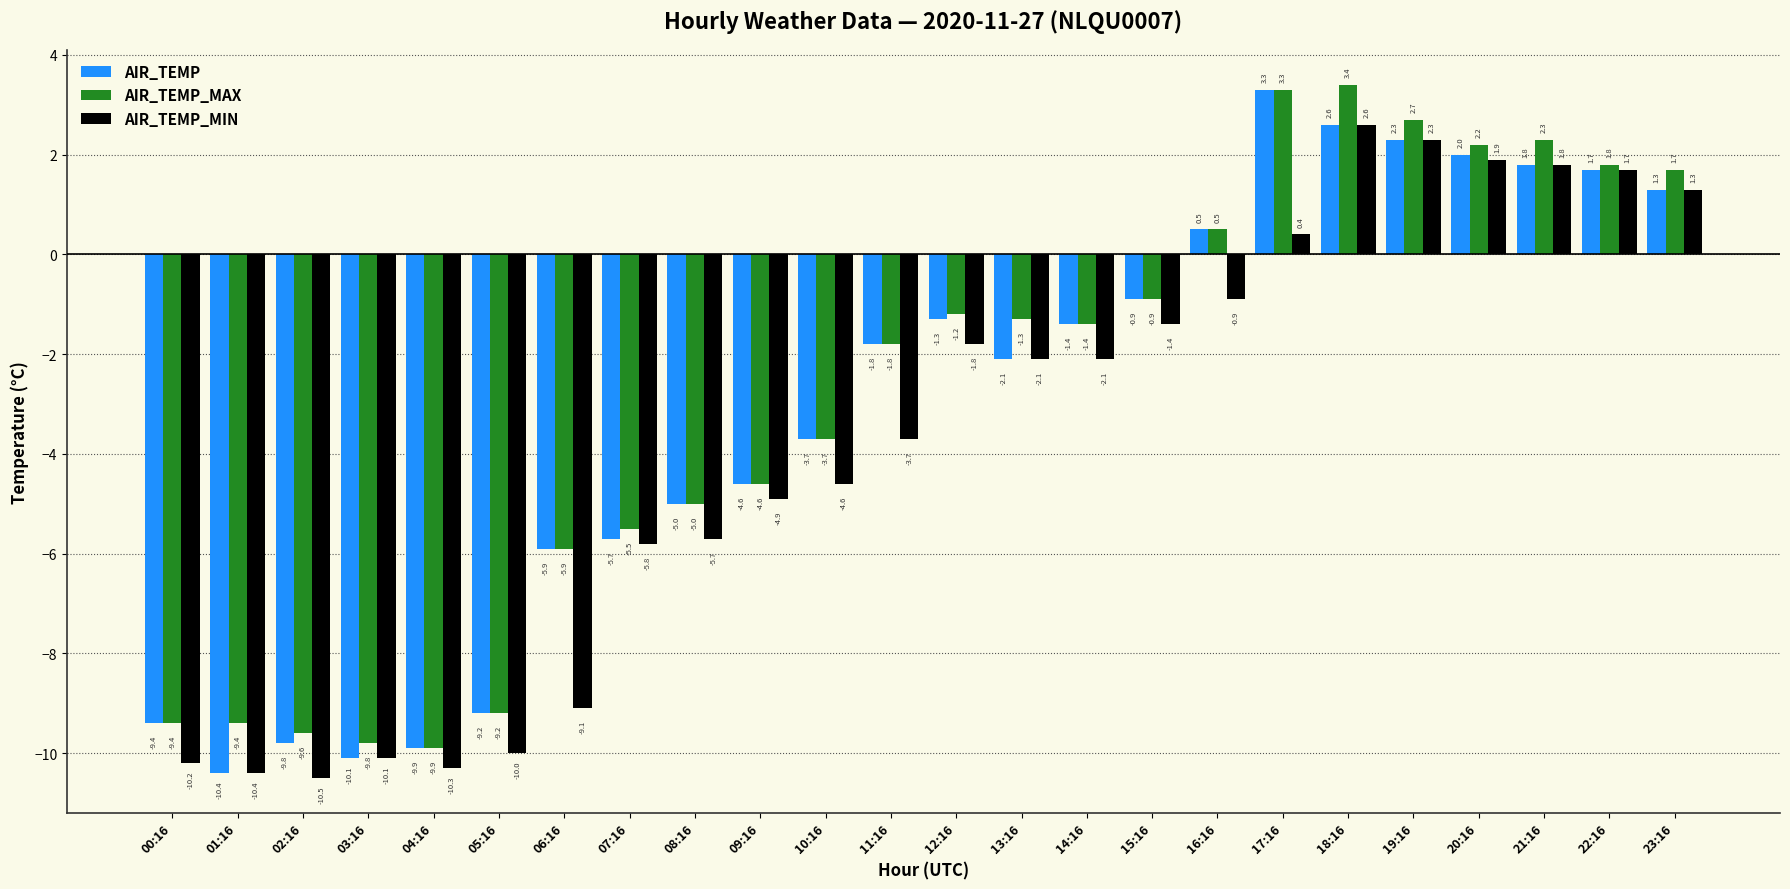

At which label does AIR_TEMP_MIN first exceed -2?

12:16